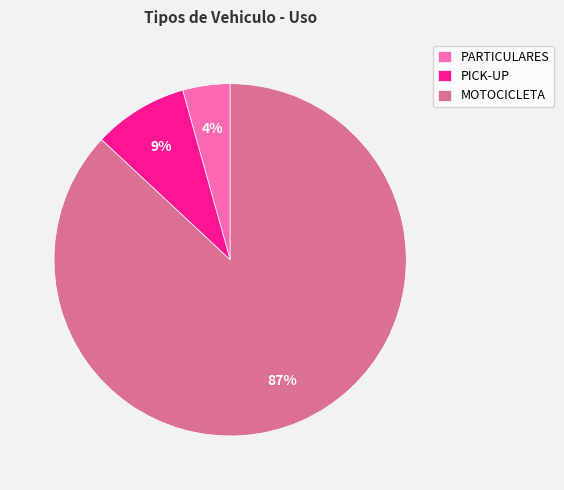

Do PARTICULARES and PICK-UP together represent more than half of the pie?

No